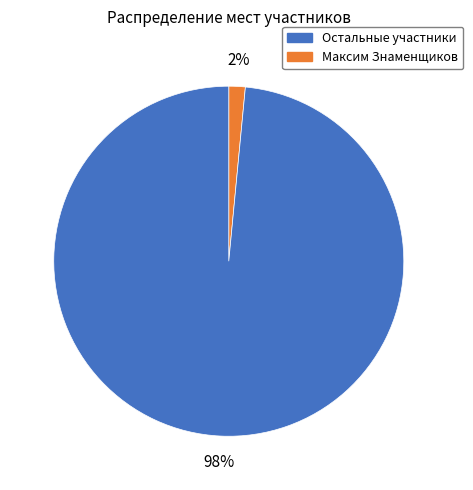

To the nearest percent, what is the average slice percentage?

50%